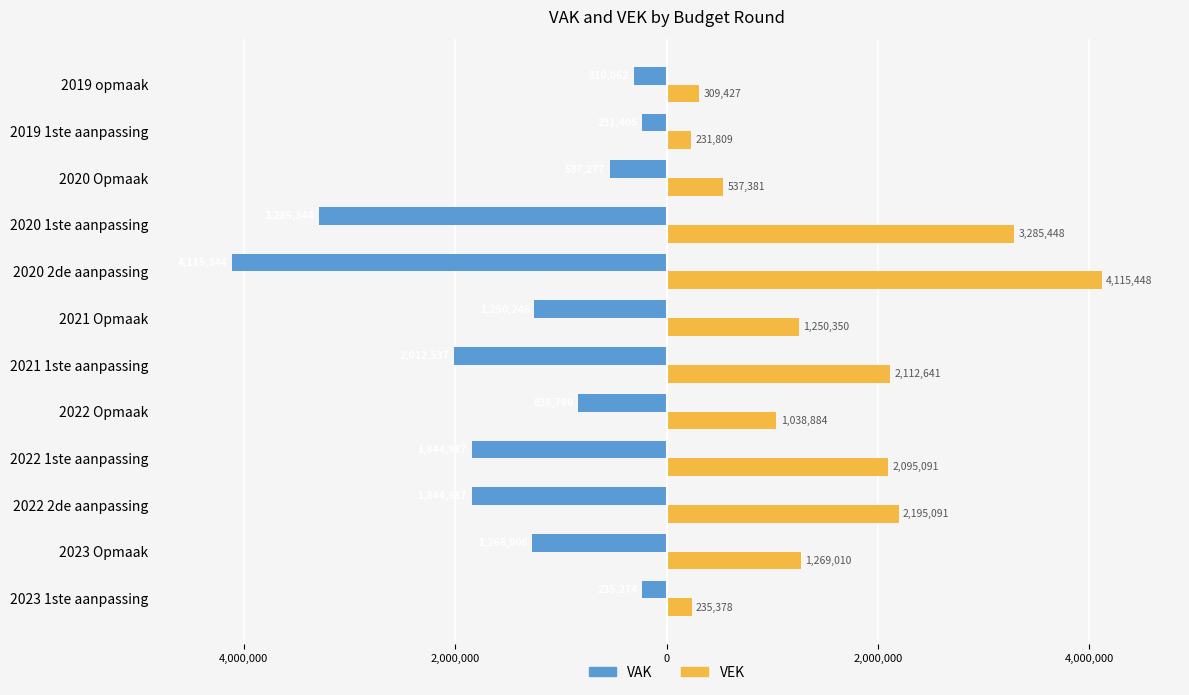

Which series has the widest spread of values?

VAK